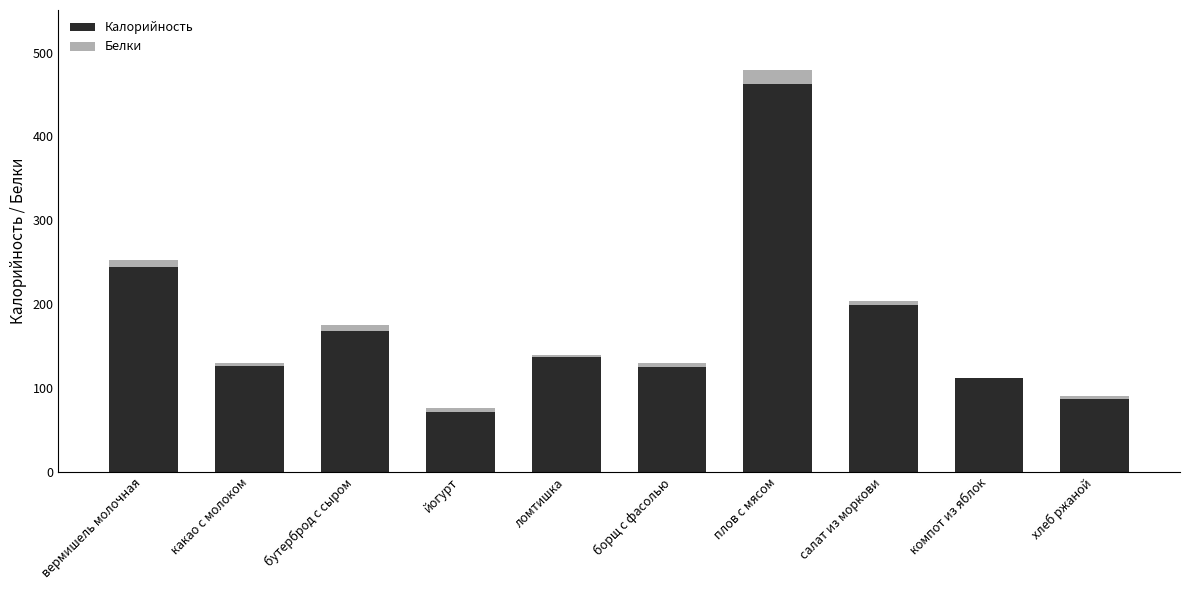

What is the sum of all Калорийность values?

1731